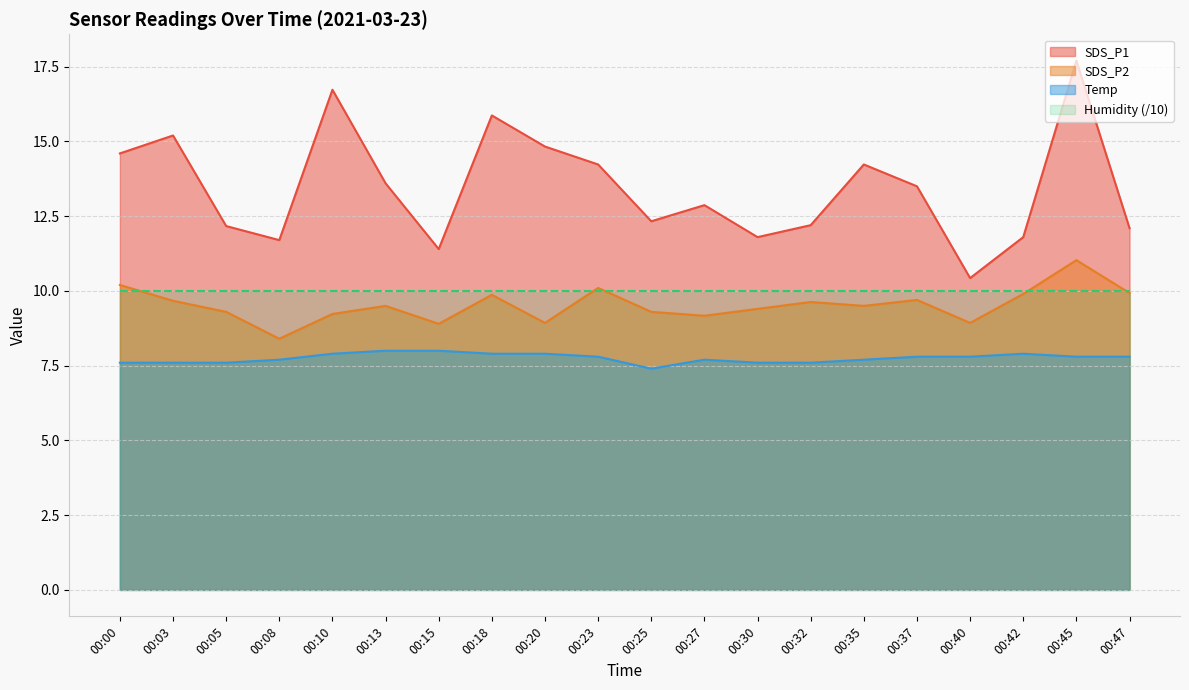

Which series has the largest total across all categories?

SDS_P1